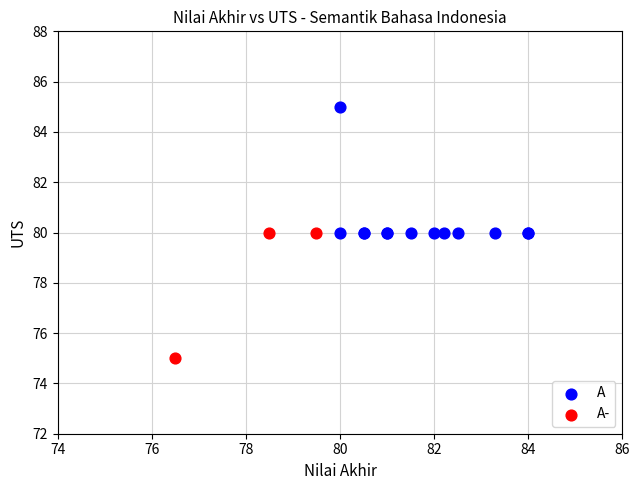

What are all the series names shown in the legend?

A, A-